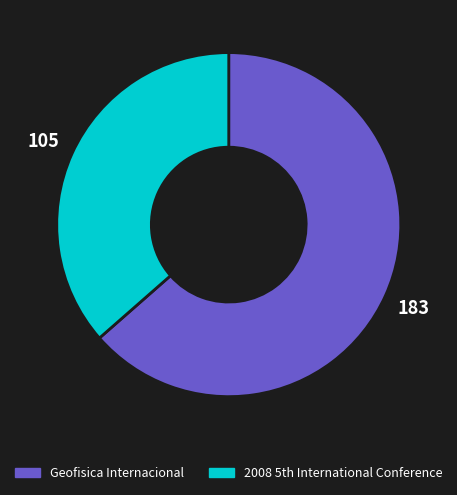

Count the number of slices in the pie.

2